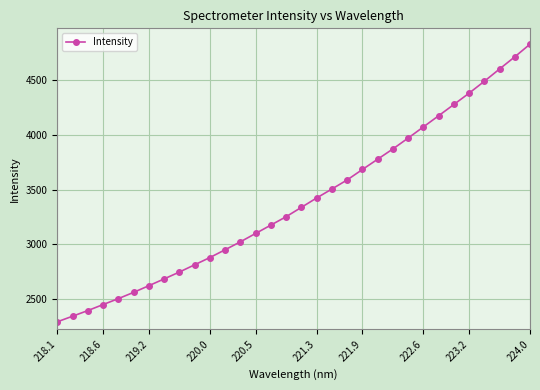

How many lines are shown in the chart?

1